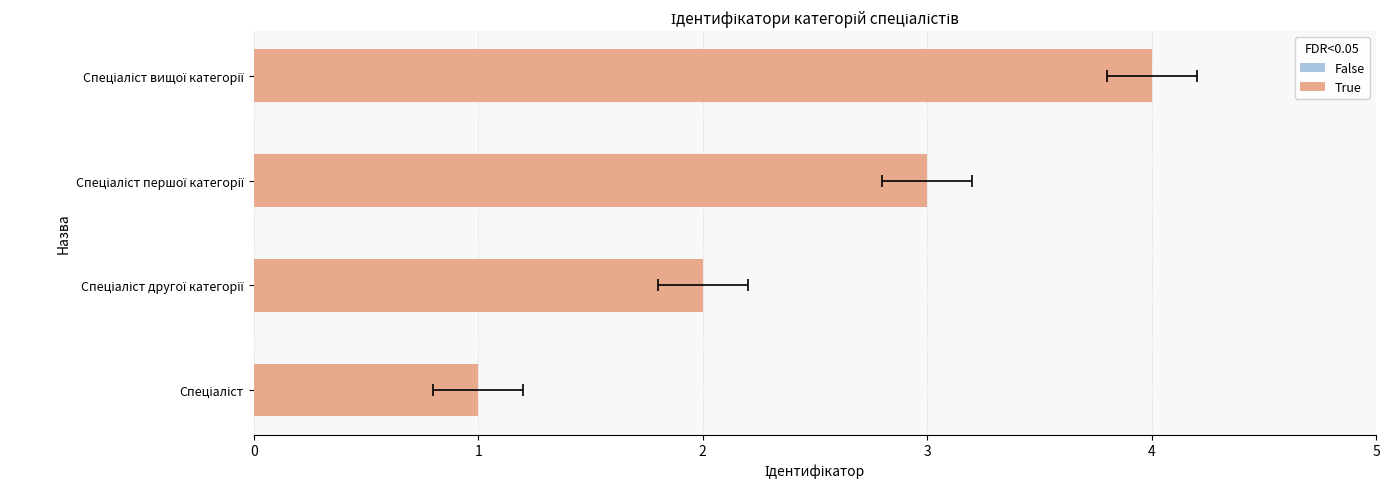

Between Спеціаліст вищої категорії and Спеціаліст другої категорії, which is larger?

Спеціаліст вищої категорії